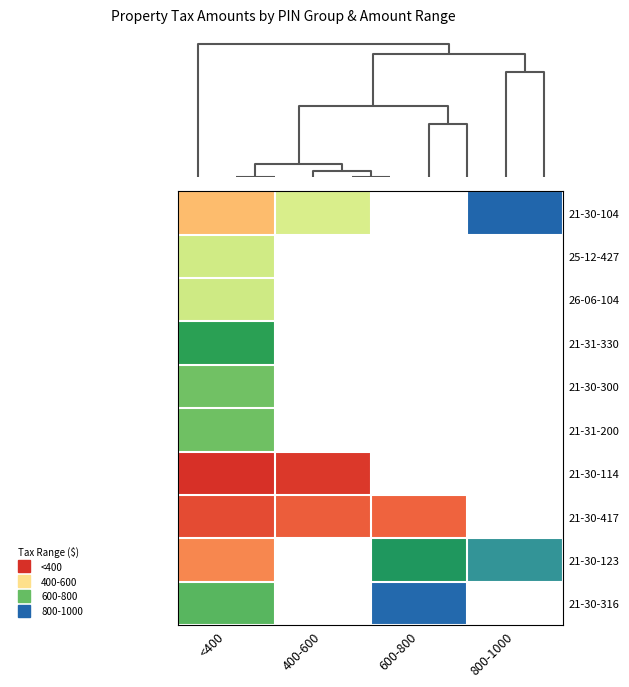

At how many categories does at least one series exceed 490?

4